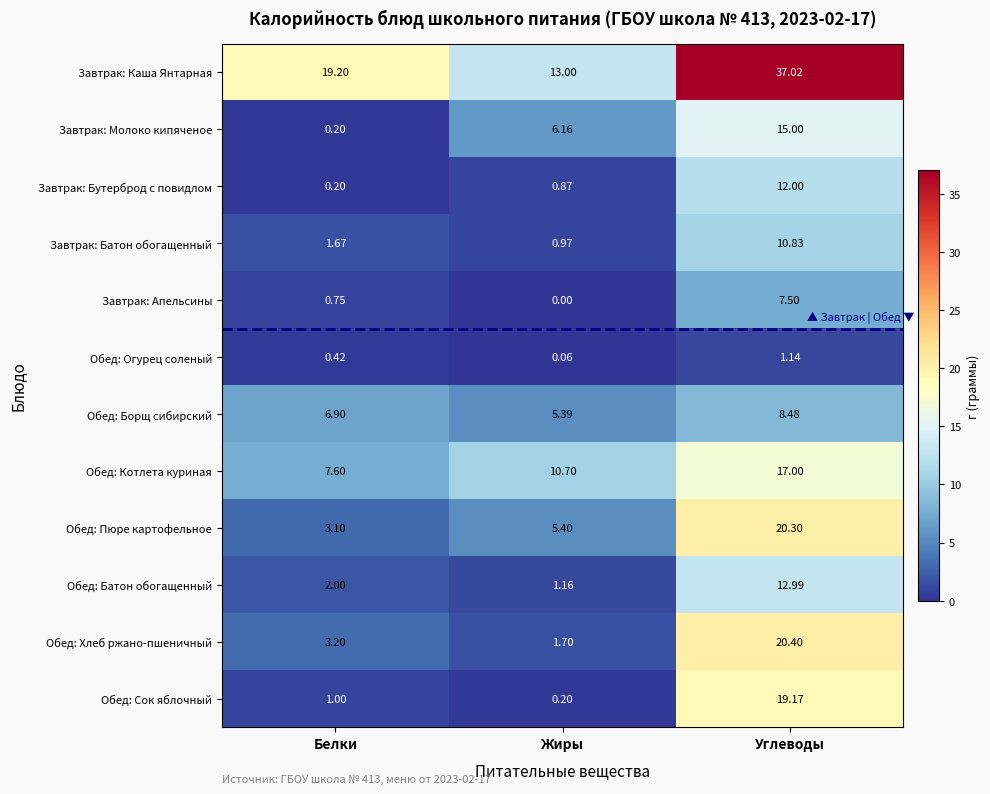

What is the total value across all series at Белки?

46.2